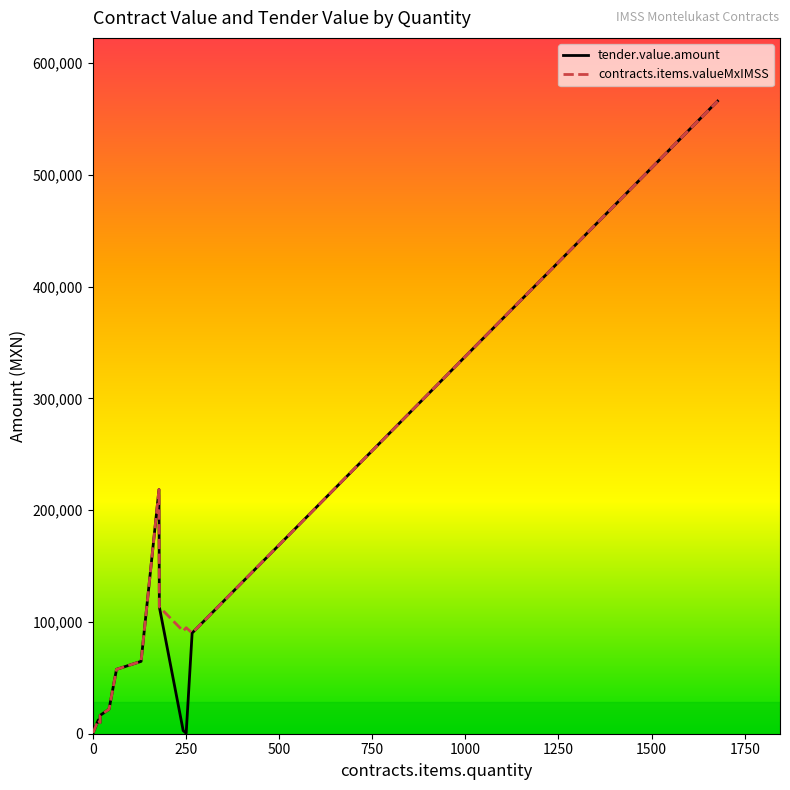

Is this an area chart (filled region under the line)?

No